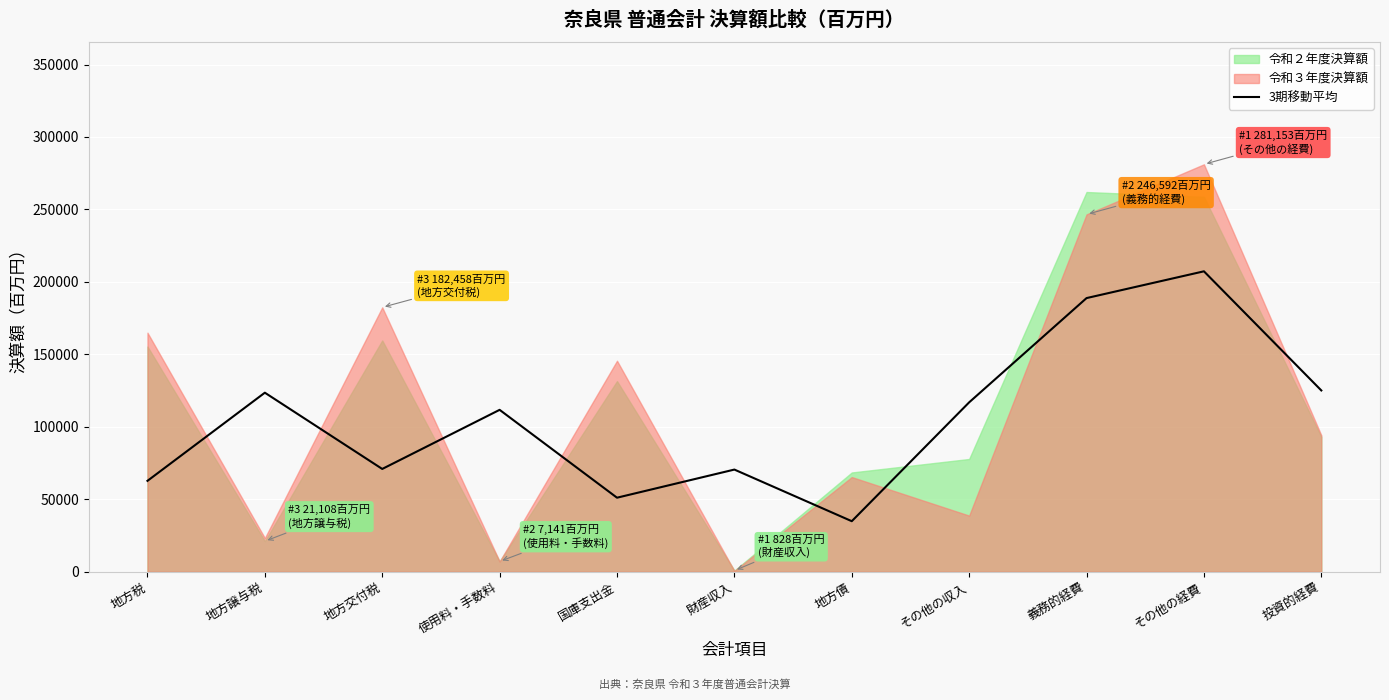

How many points are higher than both their immediate neighbors (excluding endpoints)?

4